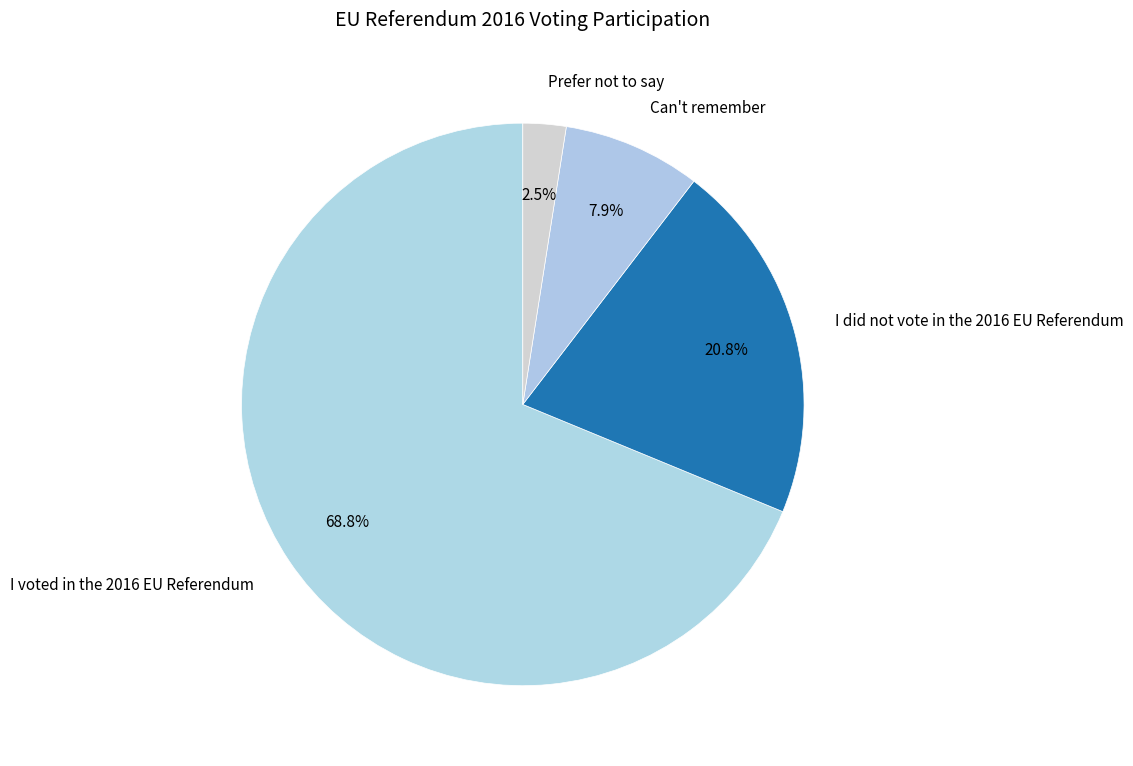

To the nearest percent, what percentage of the pie is Can't remember?

8%